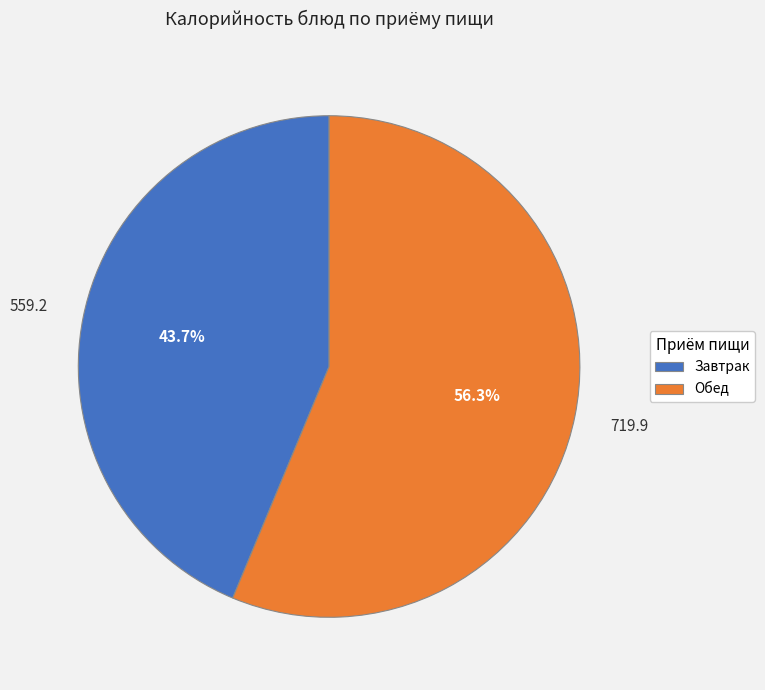

What is the smallest slice in the pie chart?

Завтрак